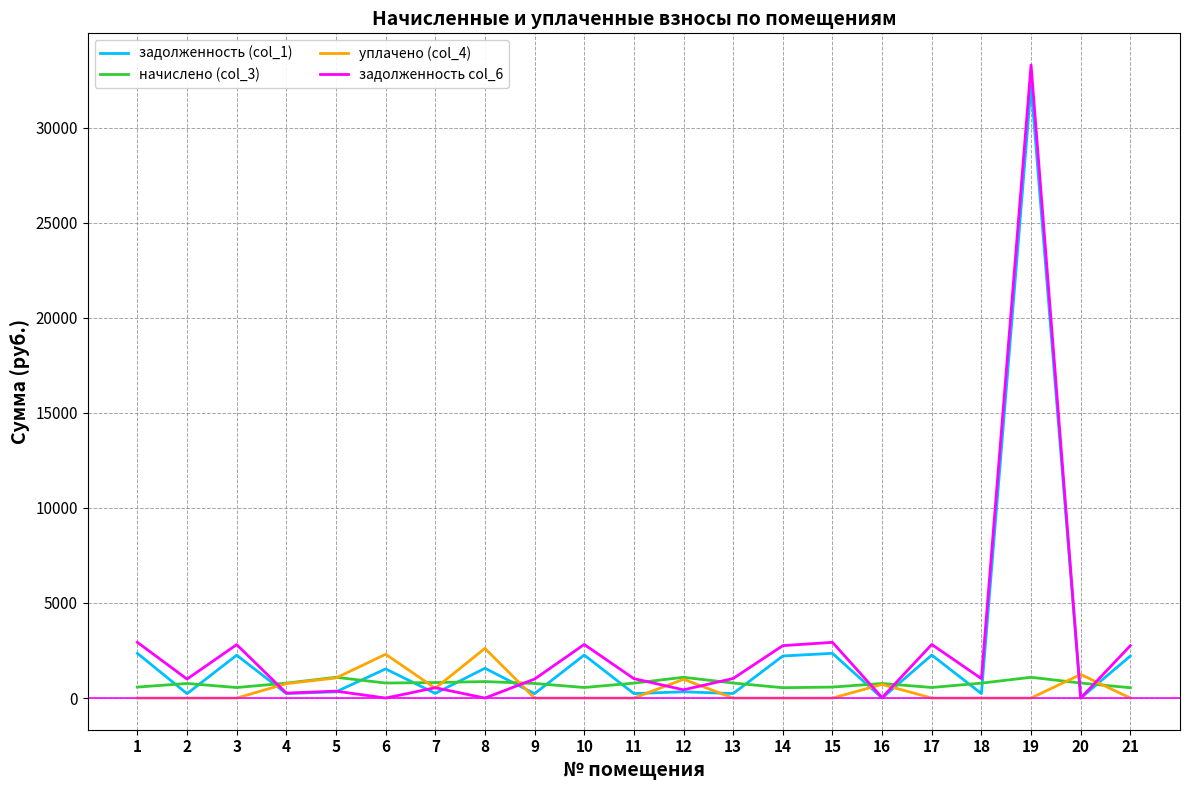

What is the maximum value shown in the chart?

33294.3